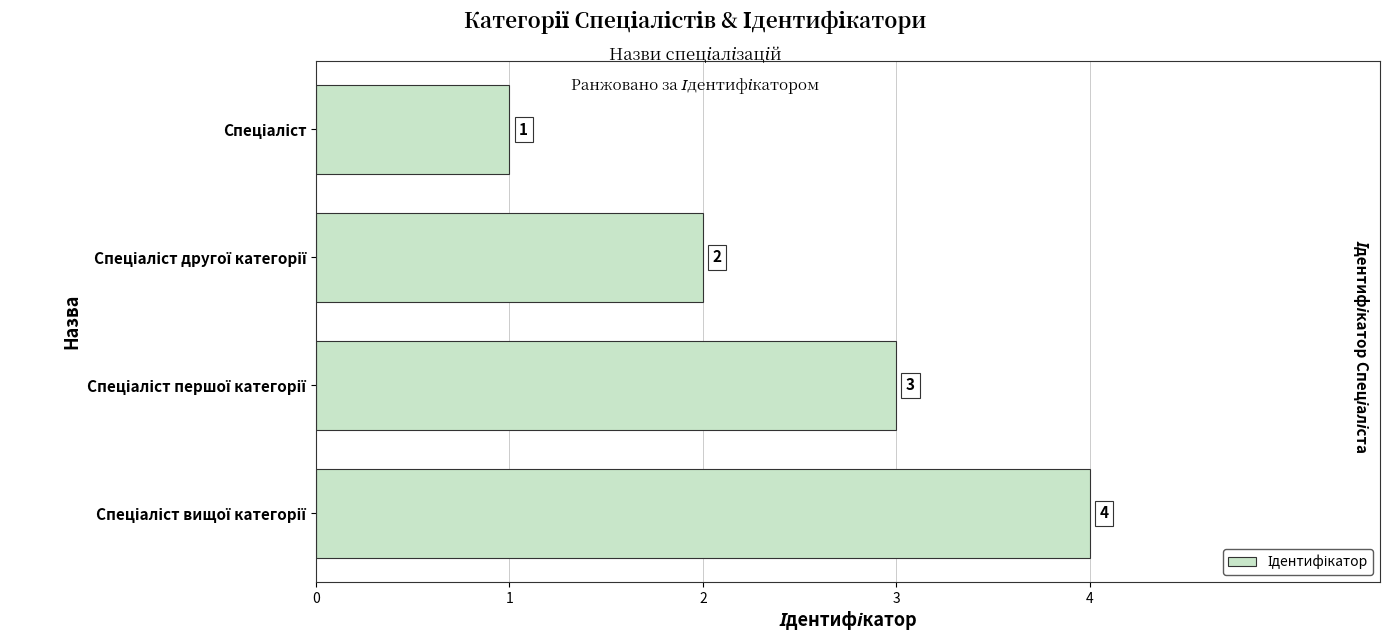

What is the minimum value shown in the chart?

1